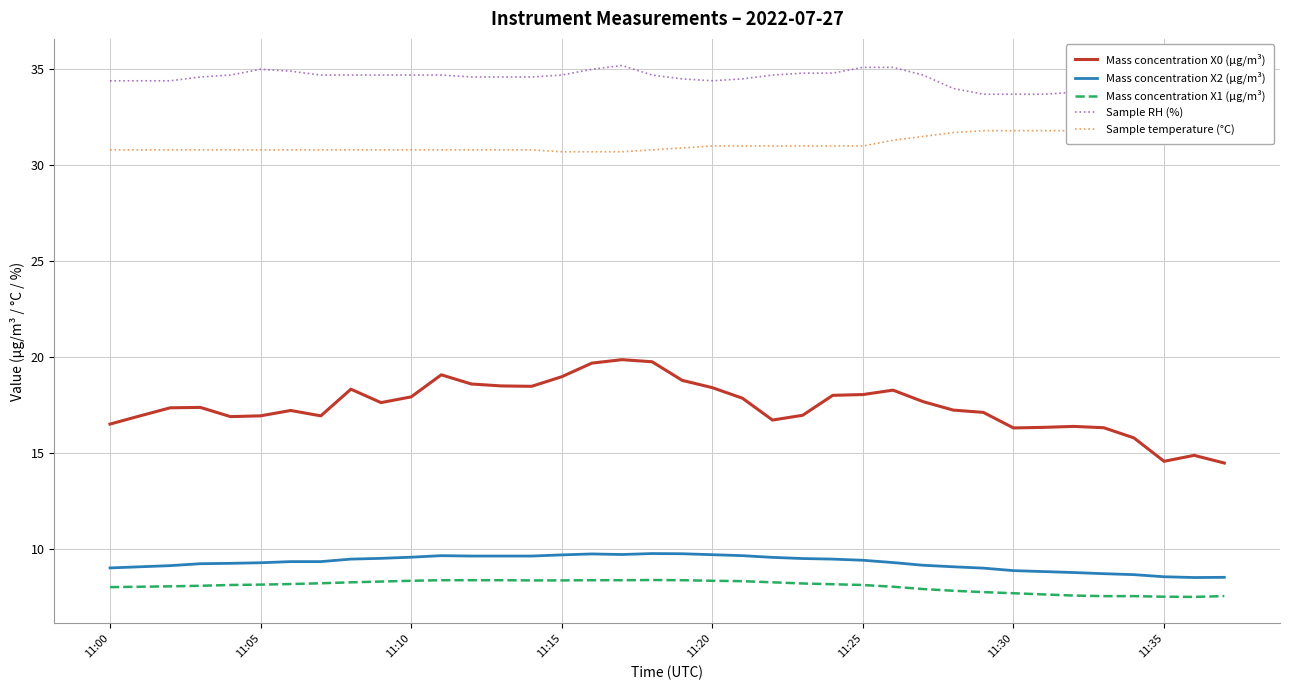

The value of Mass concentration X2 (μg/m³) at 37 is 8.5. True or false?

True